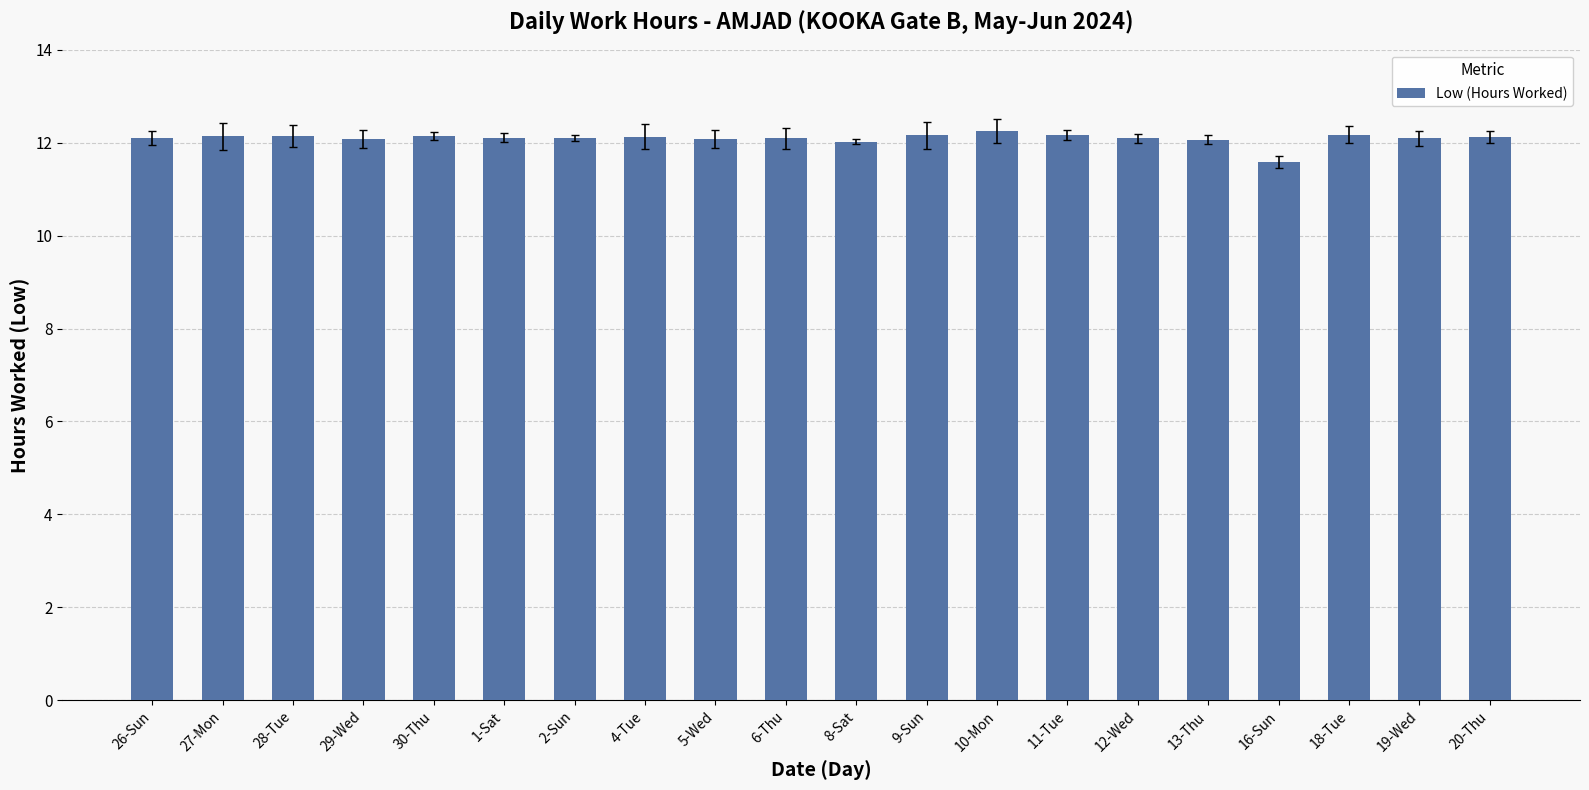

True or false: the data shows 19.3 at 5-Wed.

False